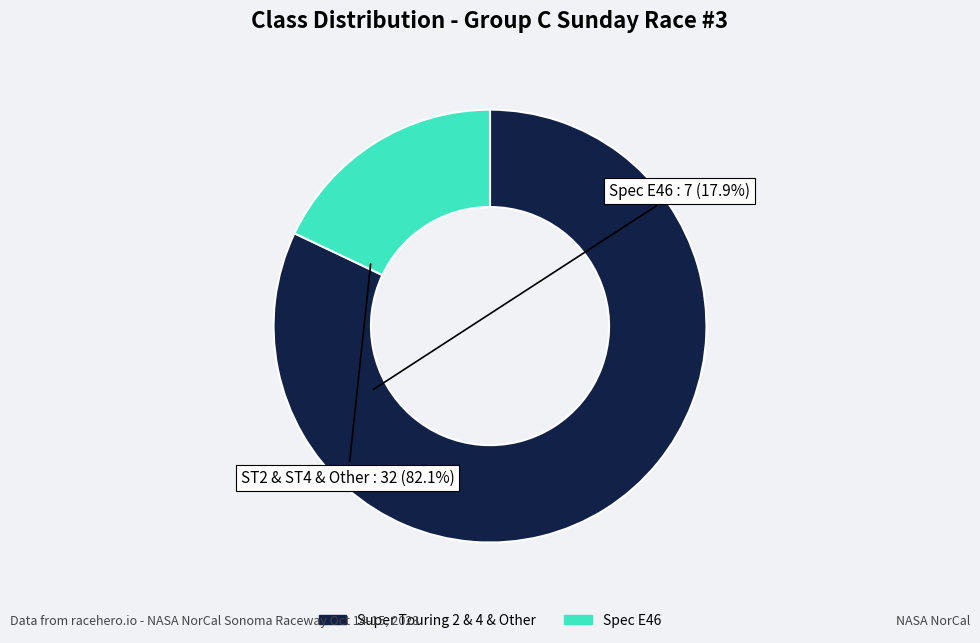

Does any single category account for the majority?

Yes